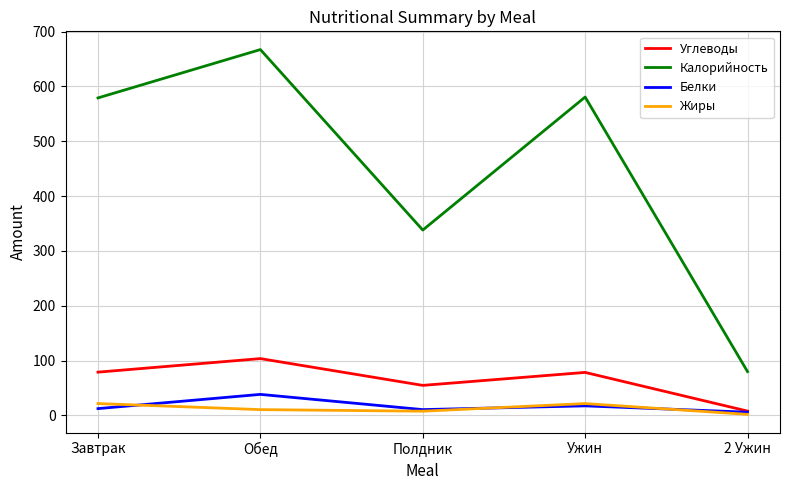

What are all the series names shown in the legend?

Углеводы, Калорийность, Белки, Жиры